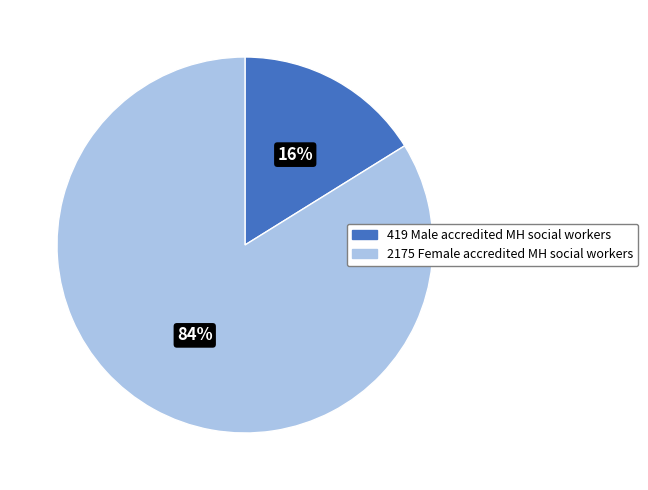

Is there a majority slice in this chart?

Yes